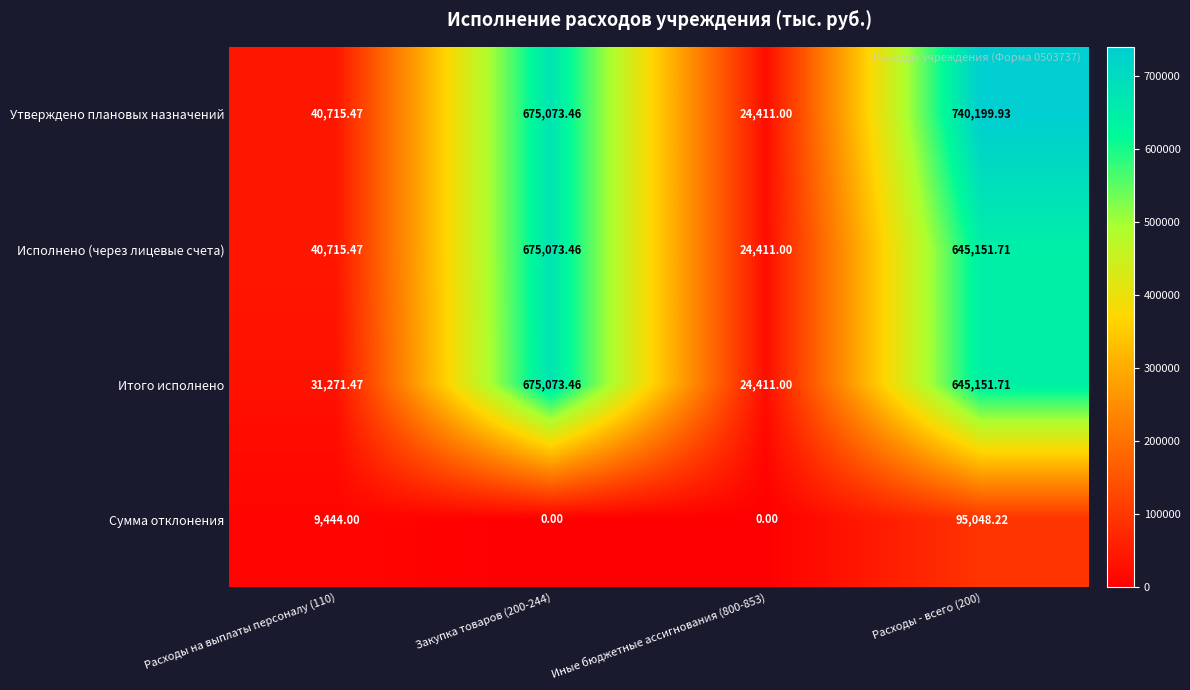

Between Закупка товаров (200-244) and Расходы - всего (200), which series saw the biggest shift?

Сумма отклонения